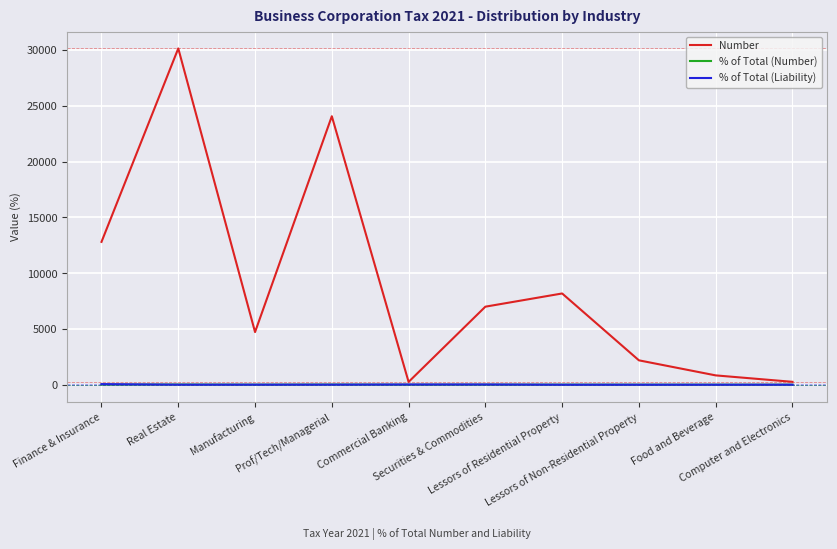

Which series has the widest spread of values?

Number